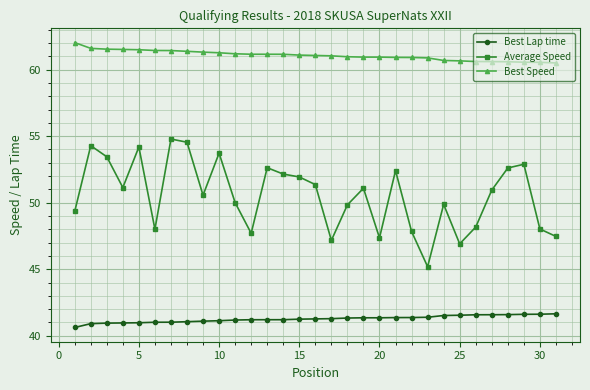

List the series in order of their peak value, highest first.

Best Speed, Average Speed, Best Lap time